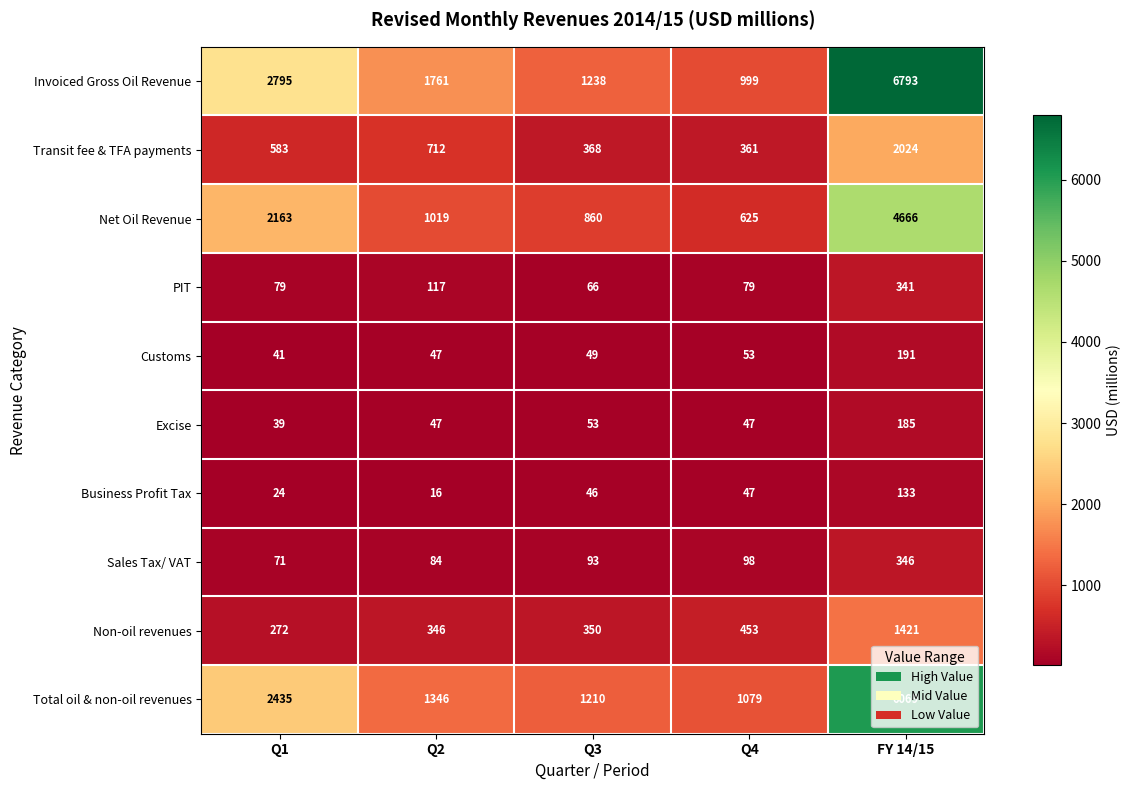

At which label does Net Oil Revenue first exceed 1019?

Q1